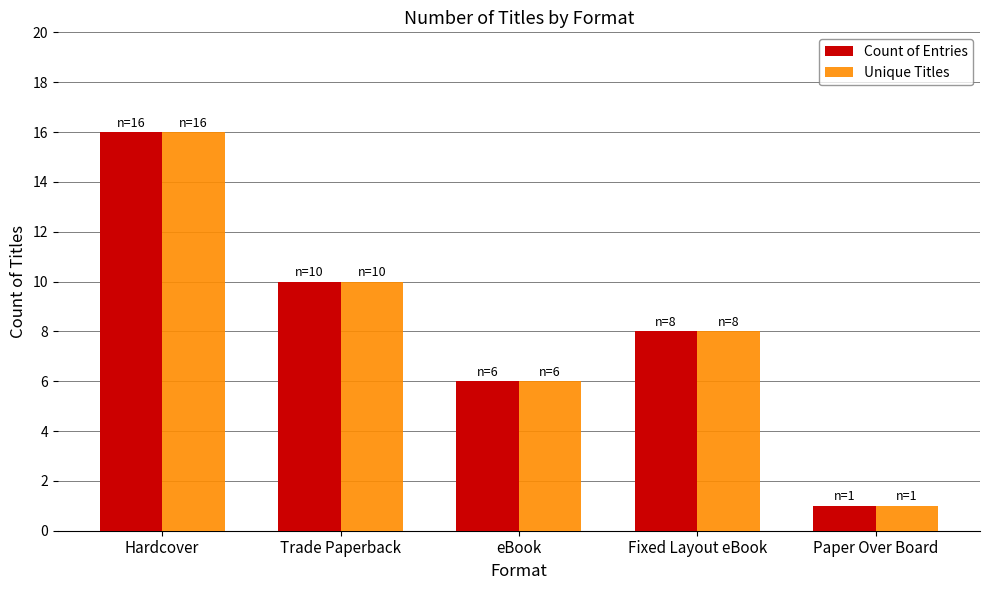

Is the value of Unique Titles at Paper Over Board greater than the value of Count of Entries at Fixed Layout eBook?

No